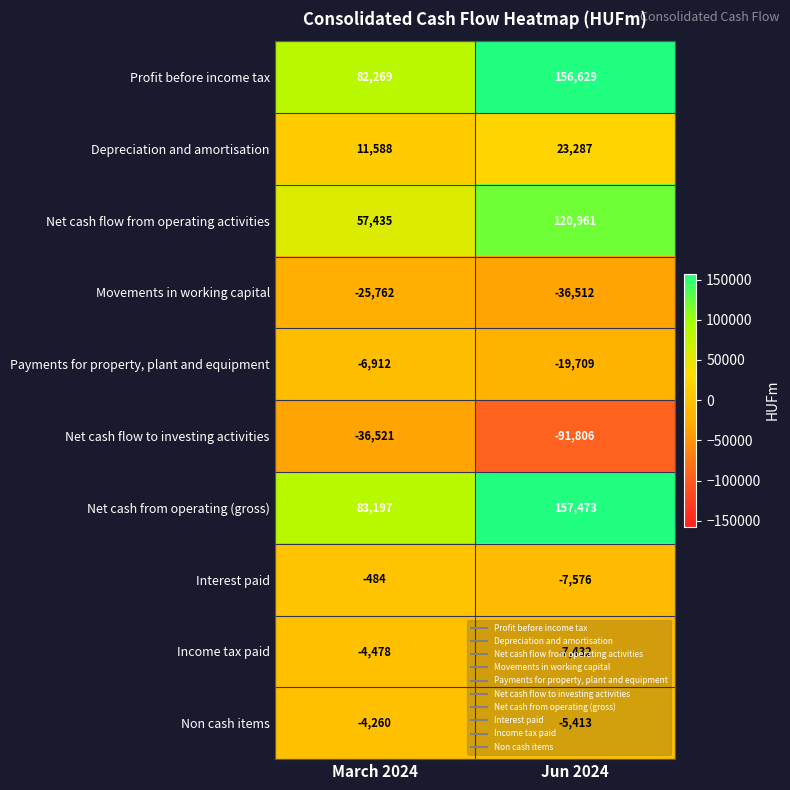

Rank the series by their maximum value, from lowest to highest.

Net cash flow to investing activities, Movements in working capital, Payments for property, plant and equipment, Income tax paid, Non cash items, Interest paid, Depreciation and amortisation, Net cash flow from operating activities, Profit before income tax, Net cash from operating (gross)